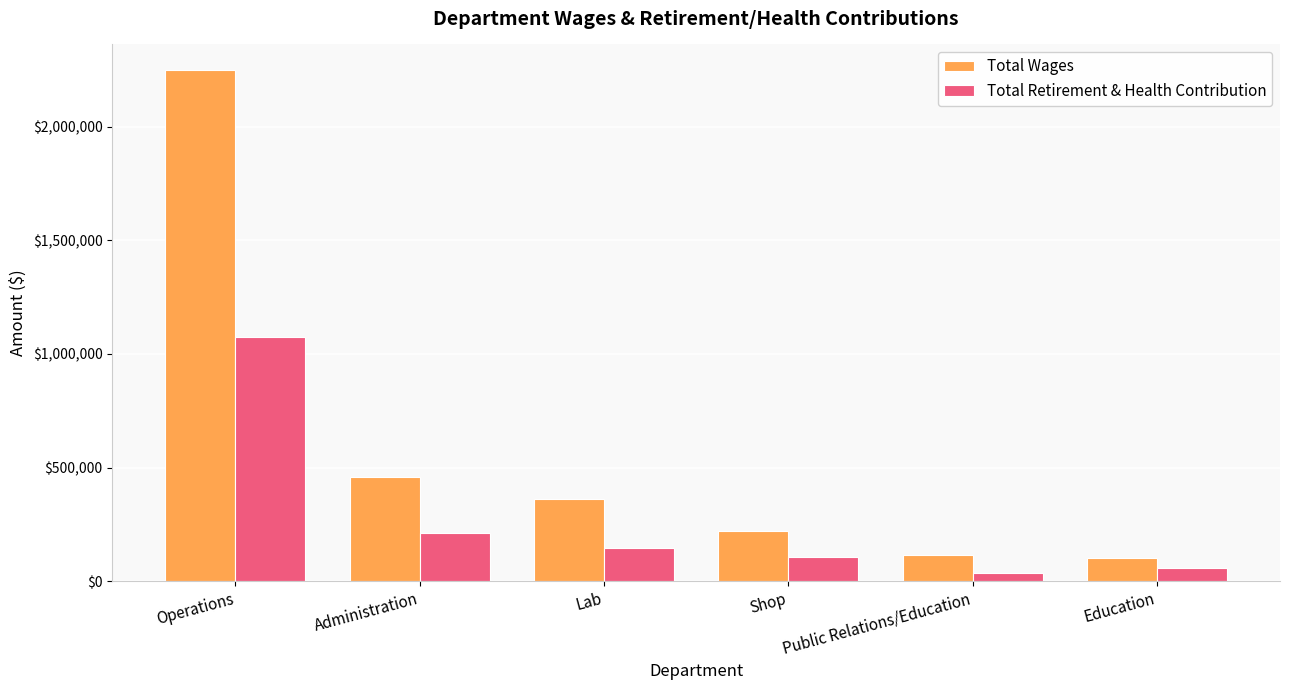

Rank the series by their average value, from highest to lowest.

Total Wages, Total Retirement & Health Contribution